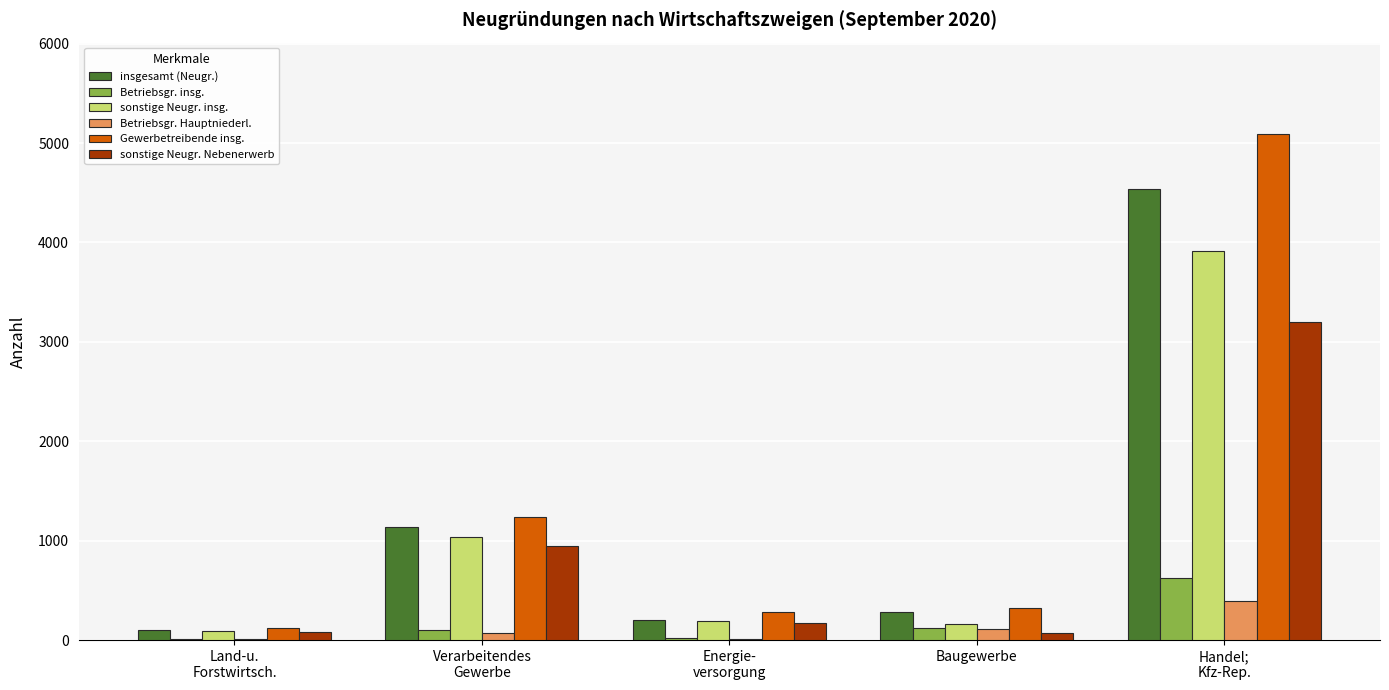

What is the spread (max minus min) of values at Land-u.
Forstwirtsch.?

114